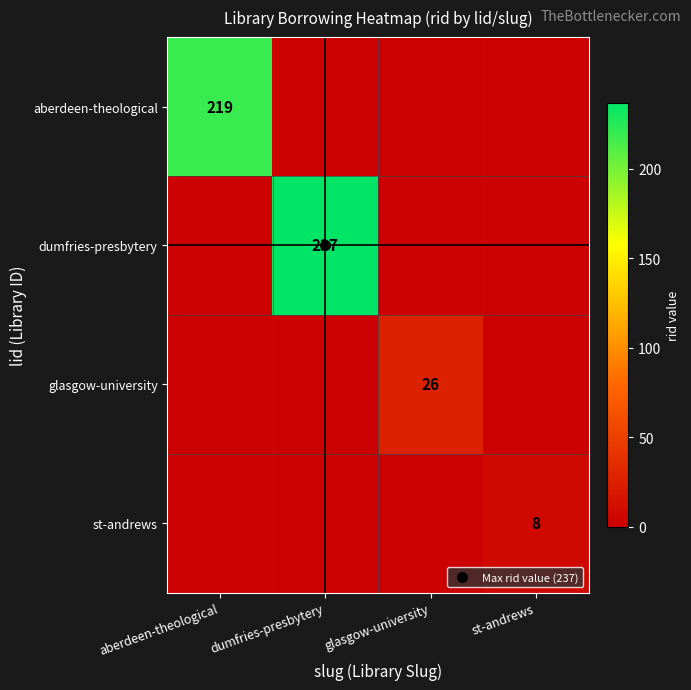

Rank the series by their maximum value, from lowest to highest.

st-andrews, glasgow-university, aberdeen-theological, dumfries-presbytery